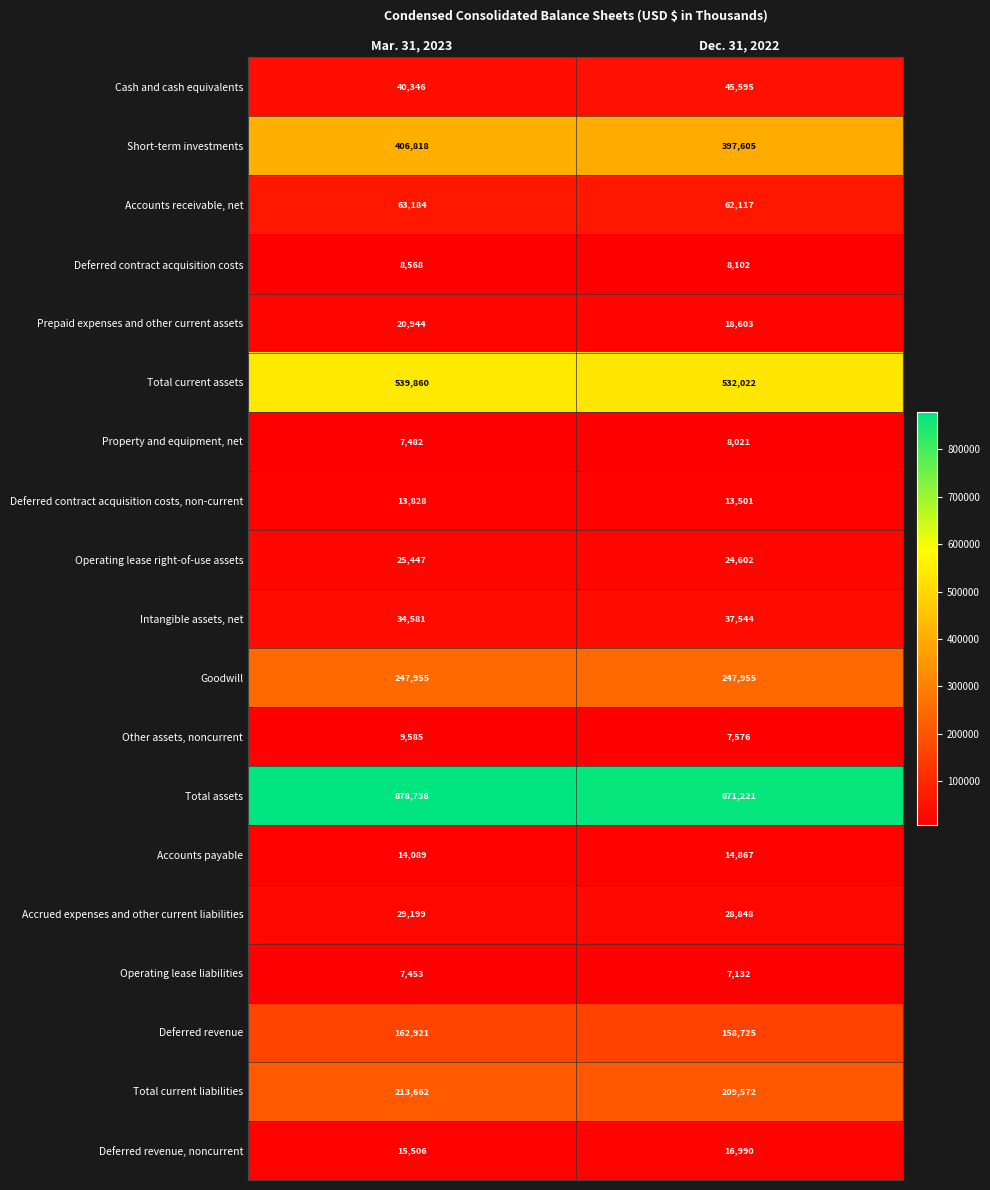

Which series has the largest total across all categories?

Total assets